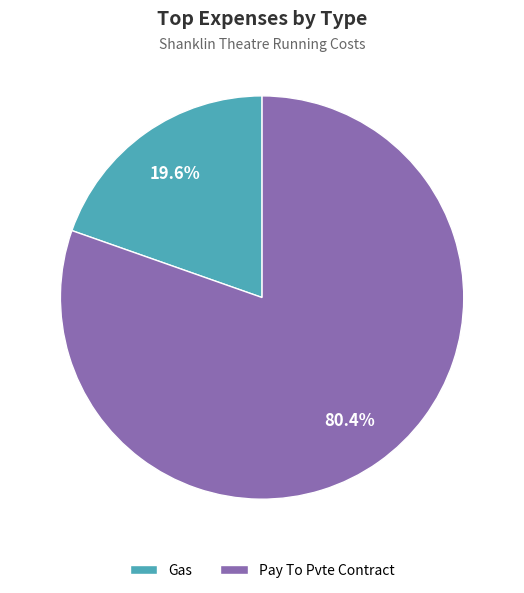

To the nearest percent, what portion does Pay To Pvte Contract represent?

80%